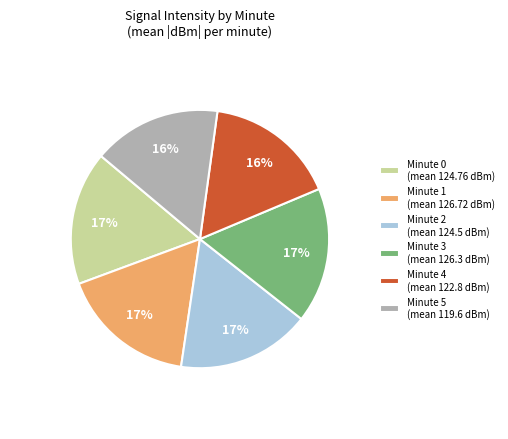

To the nearest percent, what is the combined percentage of Minute 4 (mean 122.8 dBm) and Minute 0 (mean 124.76 dBm)?

33%